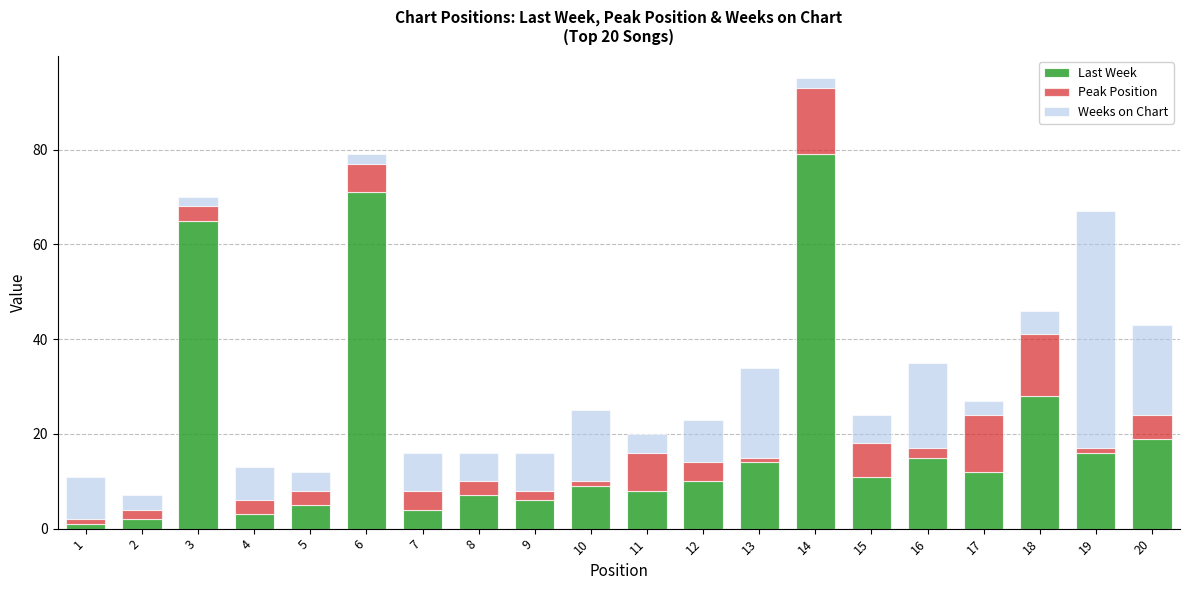

At which label does Last Week reach its peak?

14